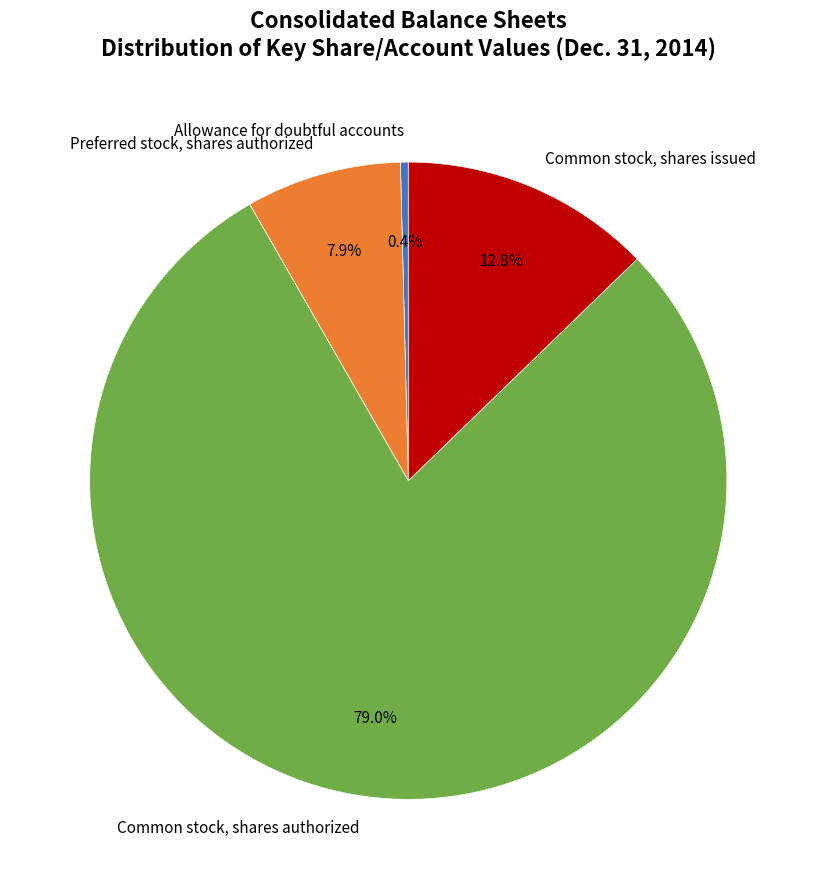

To the nearest percent, what portion does Common stock, shares issued represent?

13%